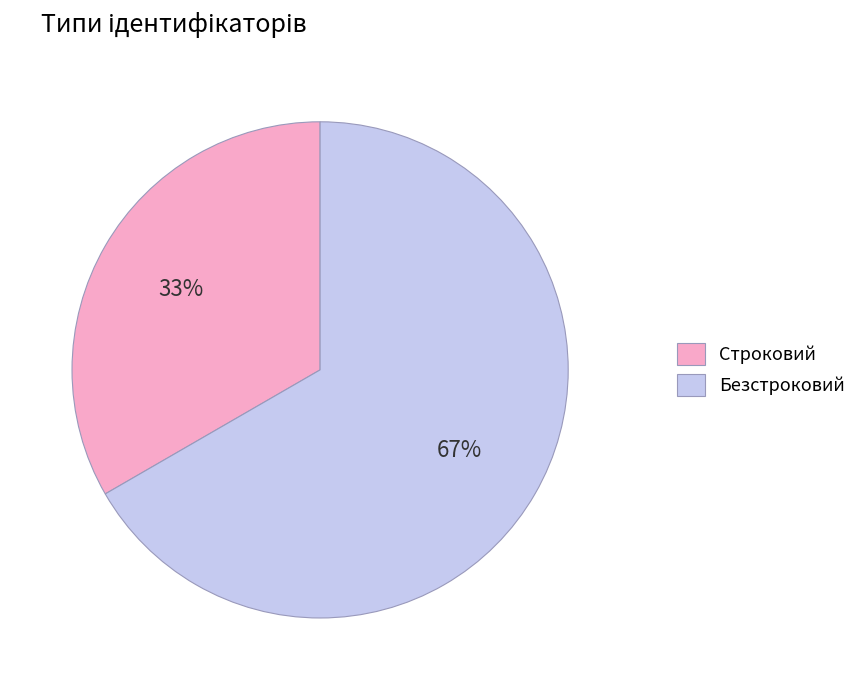

Do Строковий and Безстроковий together represent more than half of the pie?

Yes